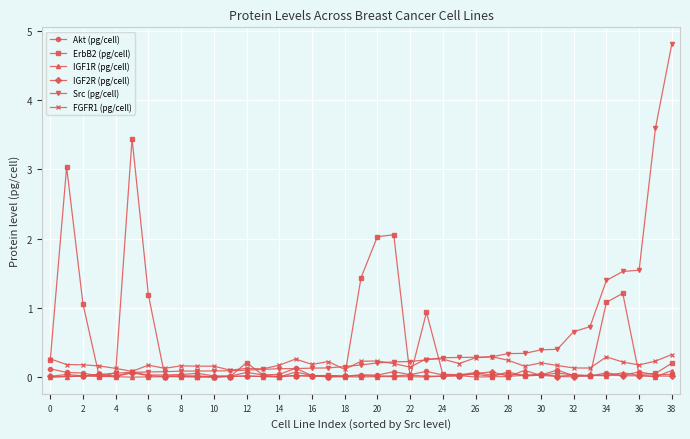

True or false: FGFR1 (pg/cell) has more than 1 interior local peaks.

True